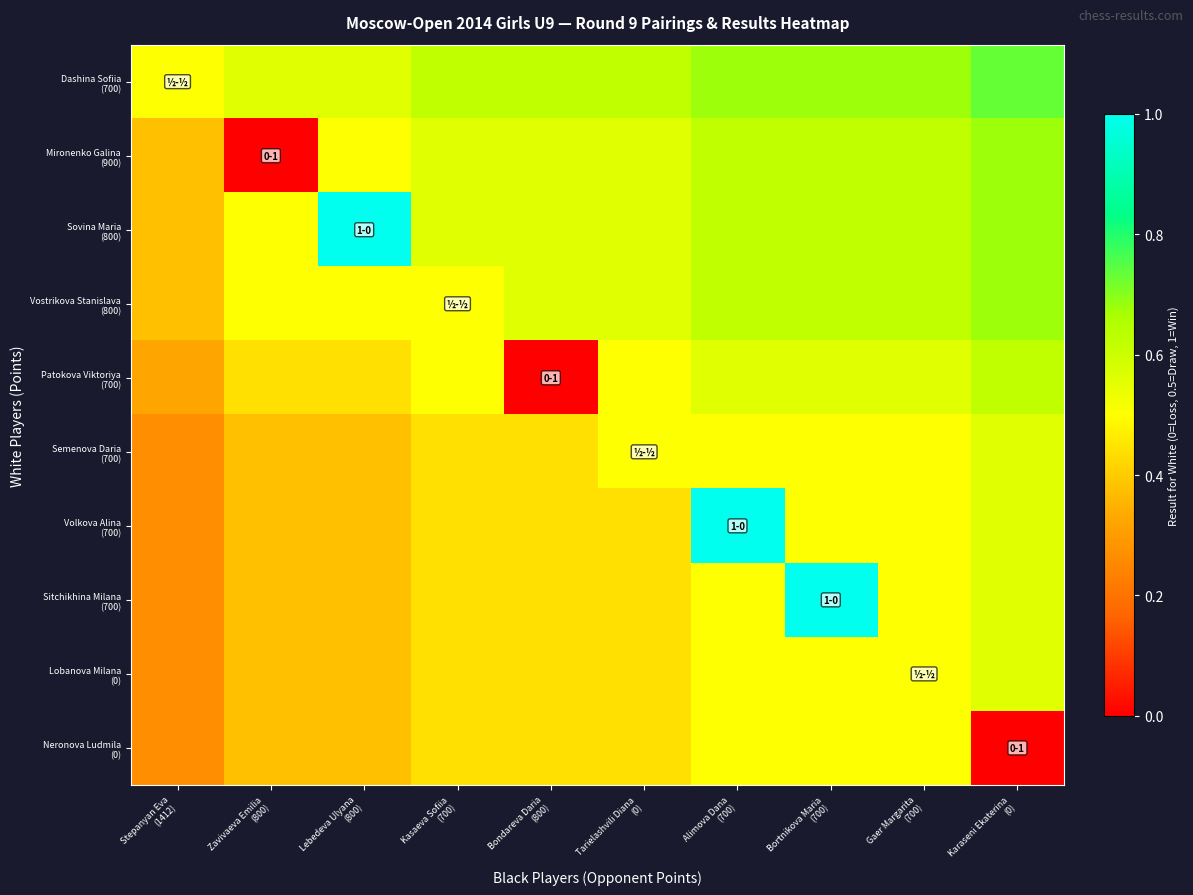

At how many categories does at least one series exceed 0?

10